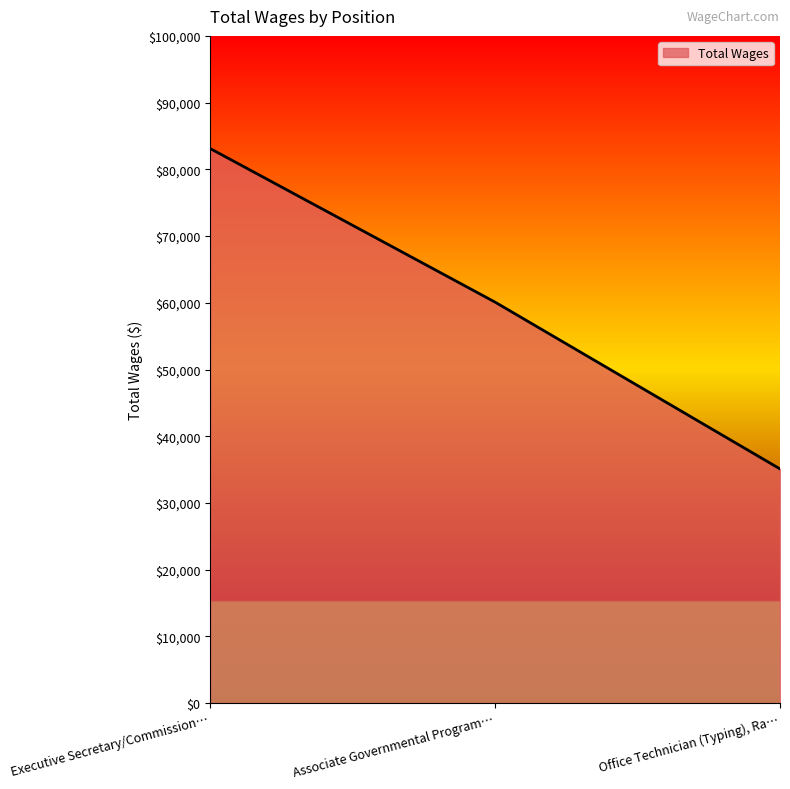

What is the sum of all values?

178302.4